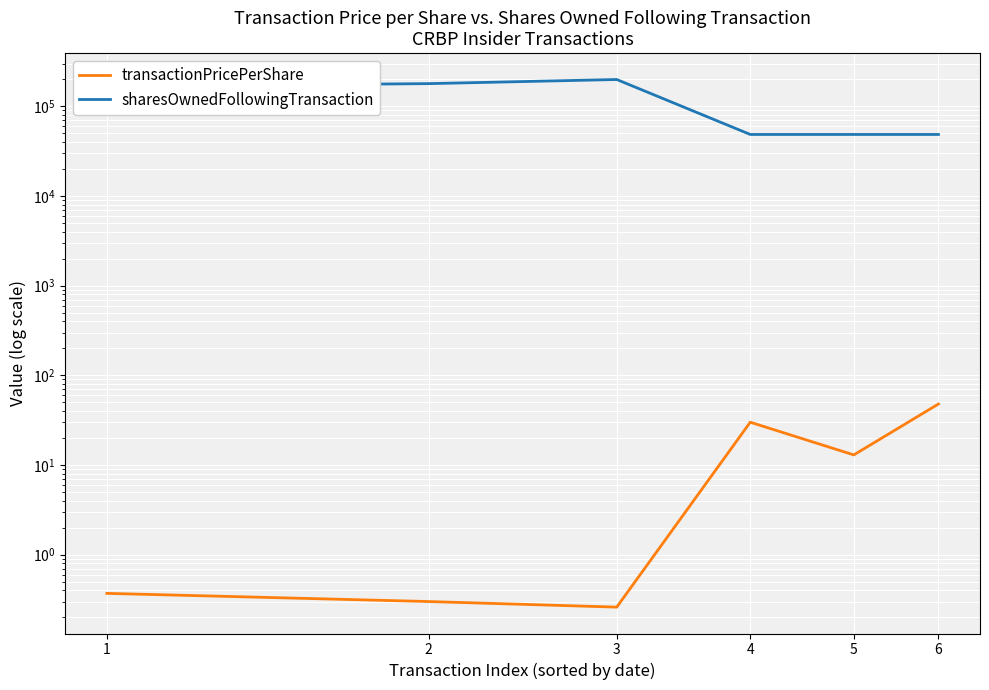

Is this an area chart (filled region under the line)?

No